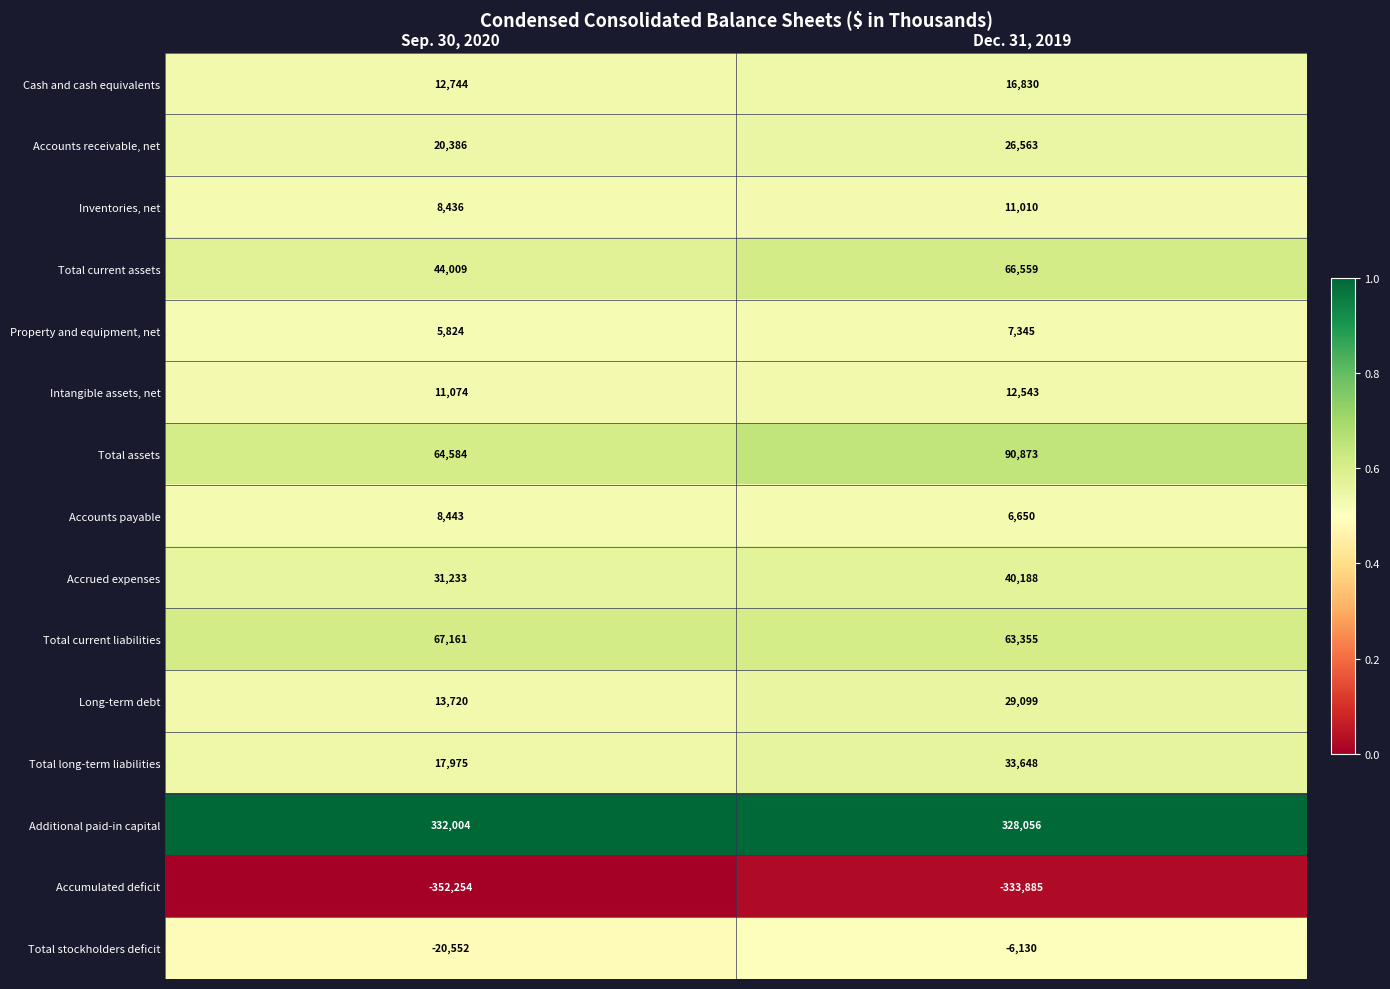

Reading right to left, transcribe all the data shown in this chart.

Cash and cash equivalents: 16830	12744
Accounts receivable, net: 26563	20386
Inventories, net: 11010	8436
Total current assets: 66559	44009
Property and equipment, net: 7345	5824
Intangible assets, net: 12543	11074
Total assets: 90873	64584
Accounts payable: 6650	8443
Accrued expenses: 40188	31233
Total current liabilities: 63355	67161
Long-term debt: 29099	13720
Total long-term liabilities: 33648	17975
Additional paid-in capital: 328056	332004
Accumulated deficit: -333885	-352254
Total stockholders deficit: -6130	-20552